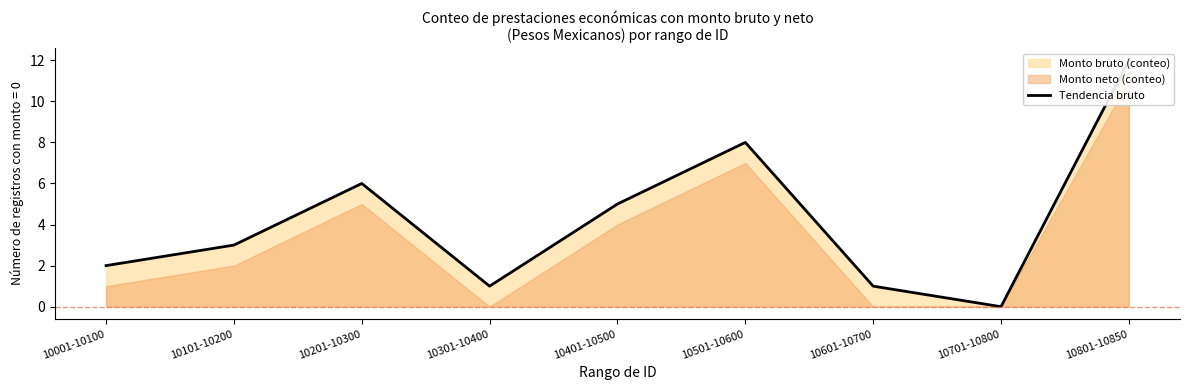

What is the difference between the values at 10201-10300 and 10701-10800?

6